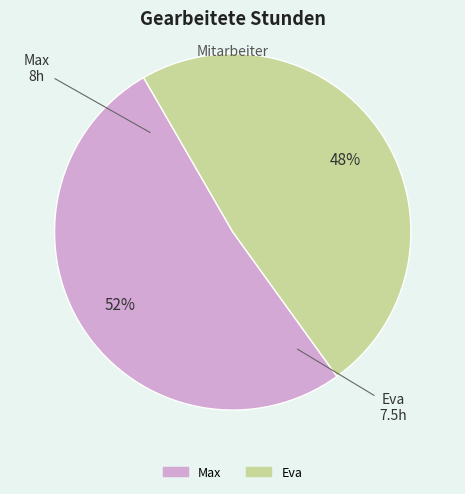

What is the majority slice?

Max